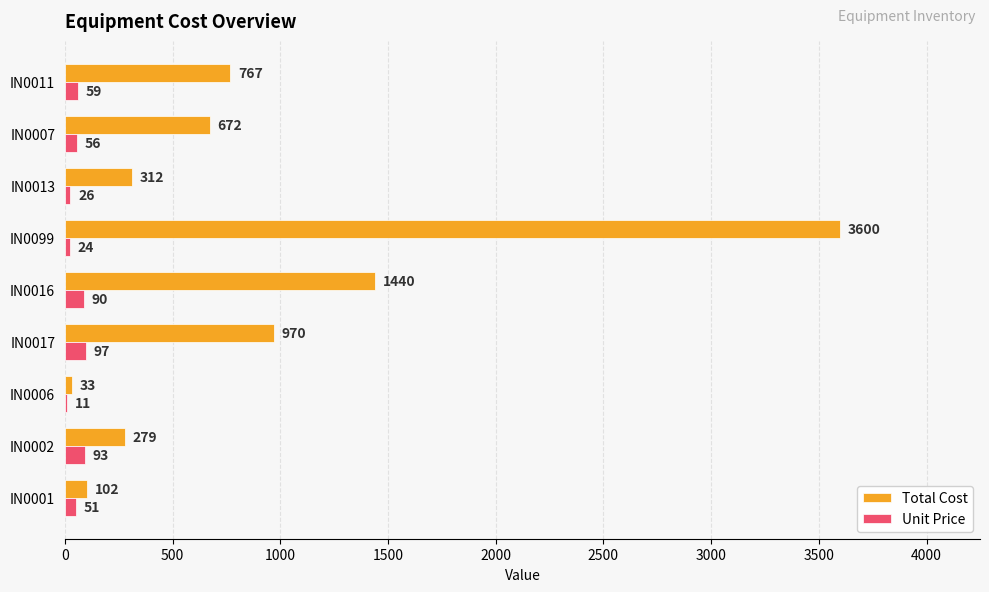

Which series has the largest total across all categories?

Total Cost